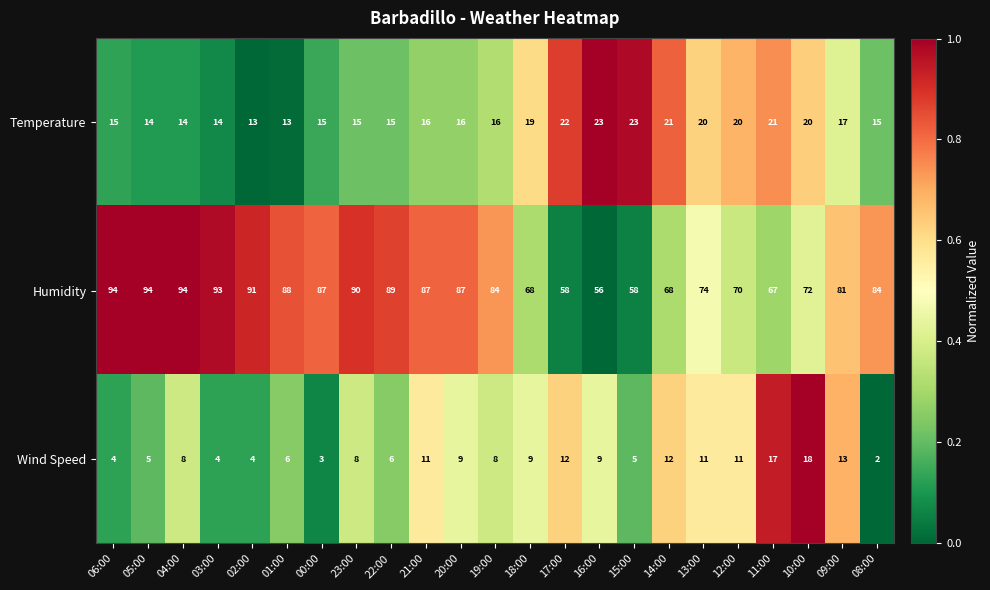

At which category does the chart reach its minimum across all series?

08:00